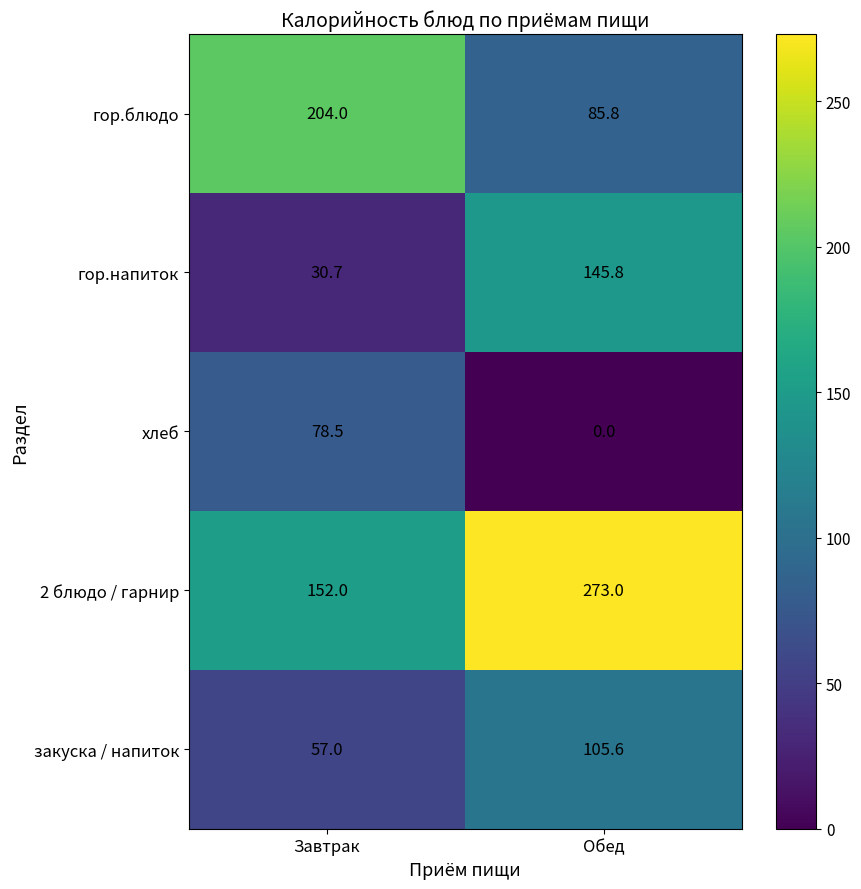

Which series has the largest total across all categories?

2 блюдо / гарнир